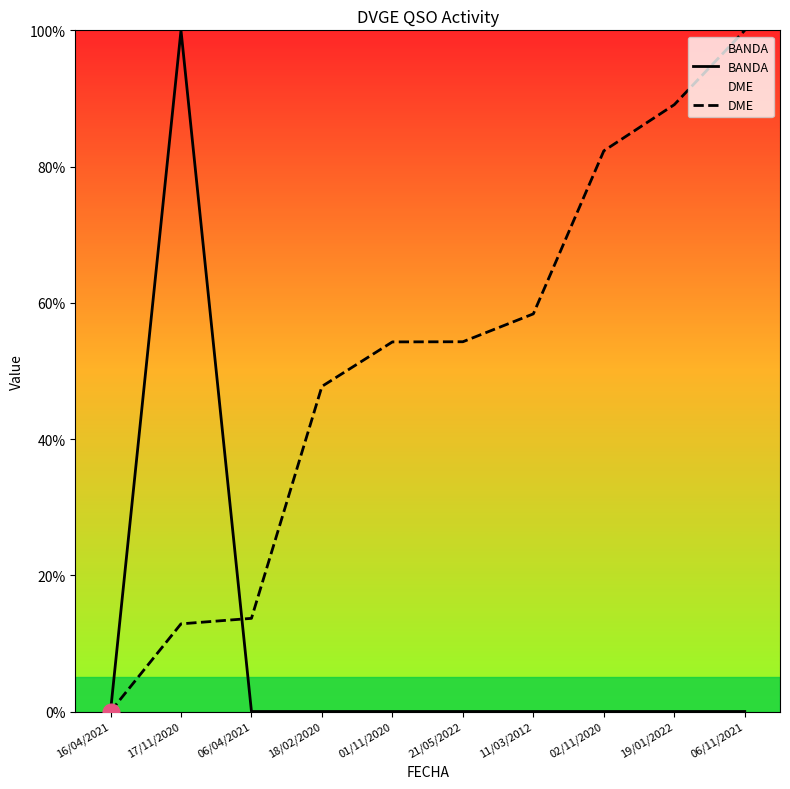

What is the sum of the DME values at 11/03/2012 and 21/05/2022?

112.7